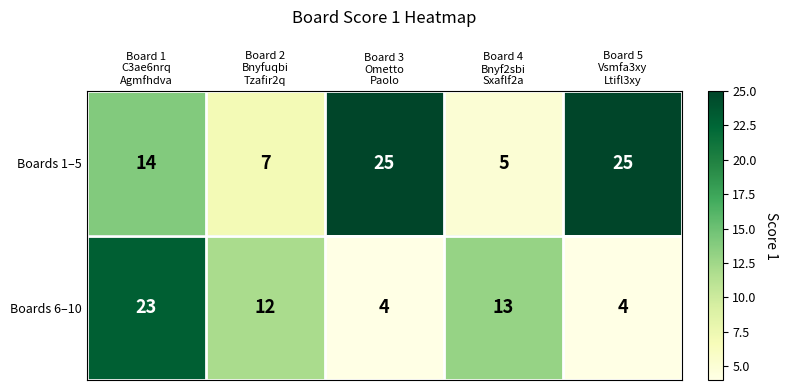

Reading left to right, what are all the values shown in this chart?

Boards 1–5: 14	7	25	5	25
Boards 6–10: 23	12	4	13	4